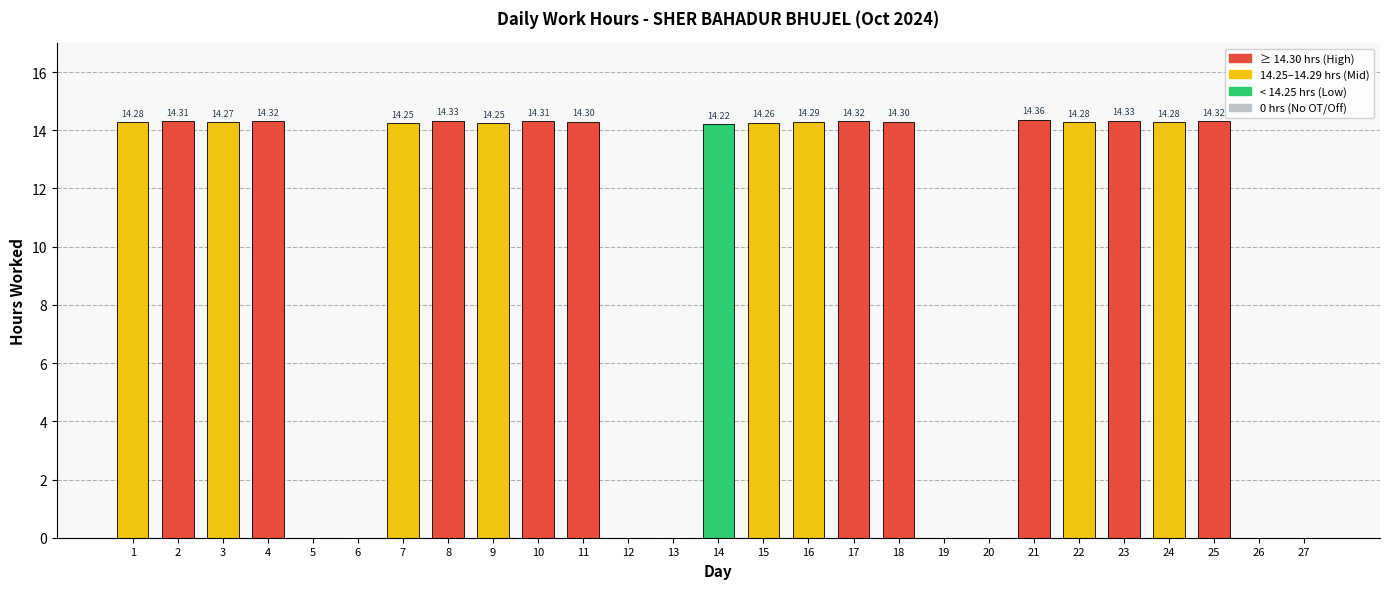

How many data points does each series have?

27